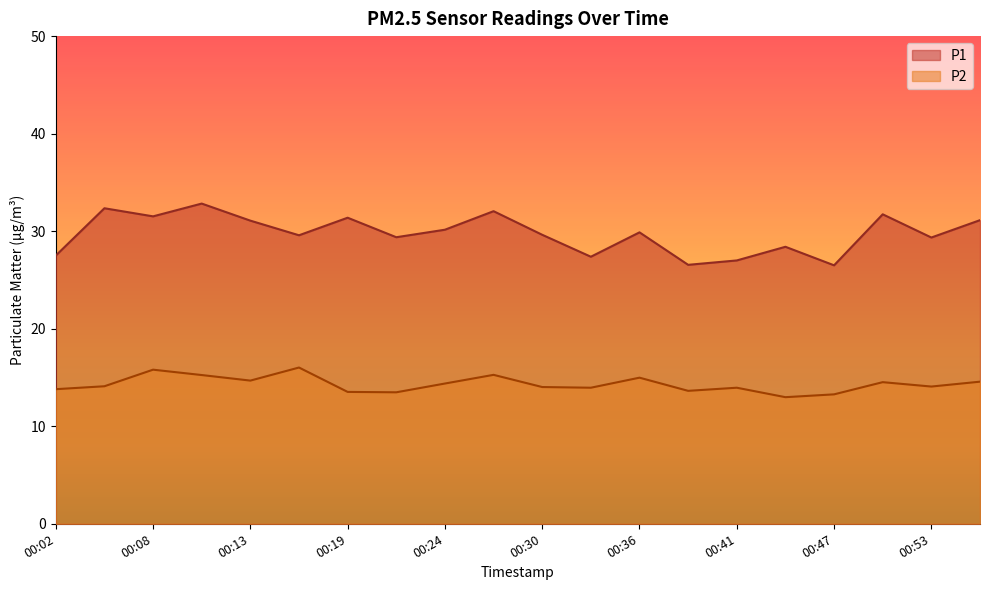

Which has a higher value, 00:36 or 00:53?

00:36